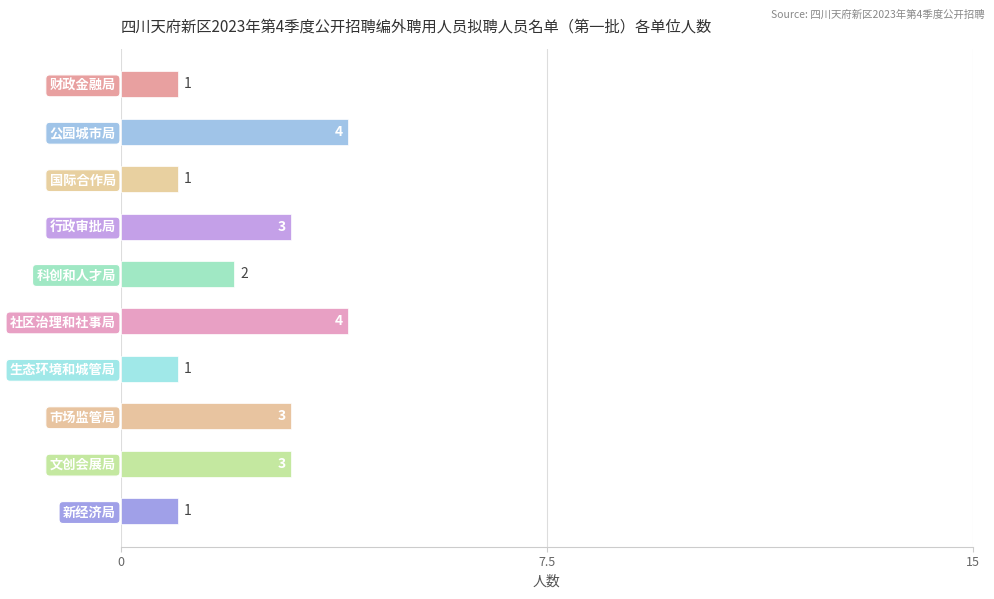

Which has a higher value, 市场监管局 or 新经济局?

市场监管局